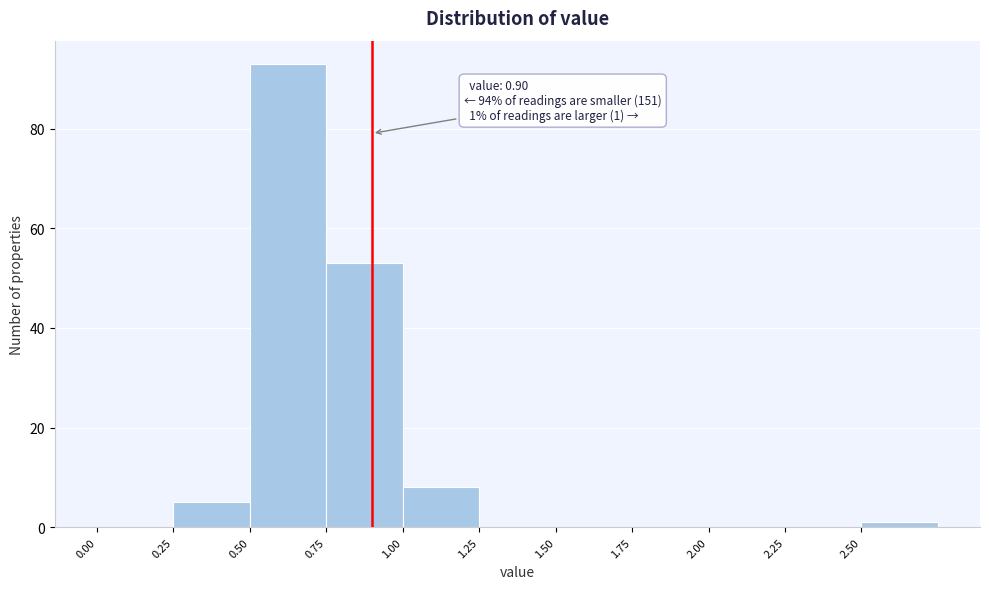

Over which range of the x-axis is the bar tallest?

0.50 to 0.75